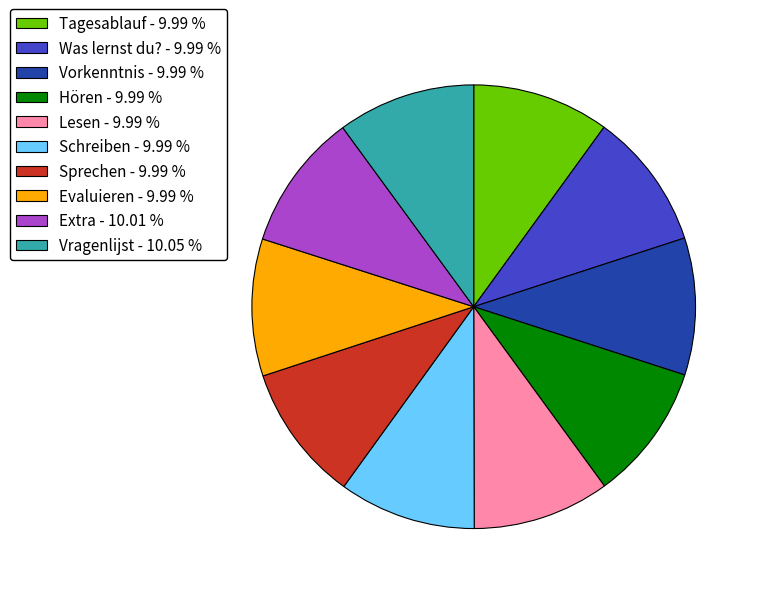

What is the ratio of the value at Extra - 10.01 % to the value at Hören - 9.99 %?

1.0